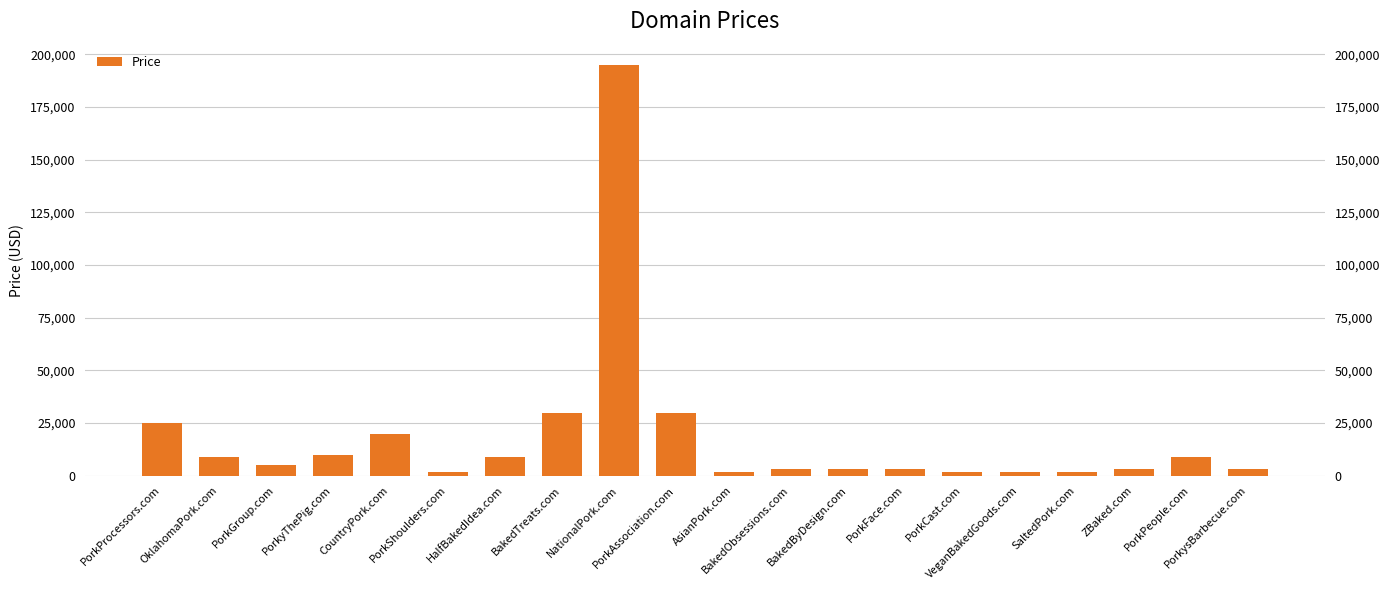

List the labels in order of value, smallest first.

PorkShoulders.com, AsianPork.com, PorkCast.com, VeganBakedGoods.com, SaltedPork.com, BakedObsessions.com, BakedByDesign.com, PorkFace.com, ZBaked.com, PorkysBarbecue.com, PorkGroup.com, OklahomaPork.com, HalfBakedIdea.com, PorkPeople.com, PorkyThePig.com, CountryPork.com, PorkProcessors.com, BakedTreats.com, PorkAssociation.com, NationalPork.com